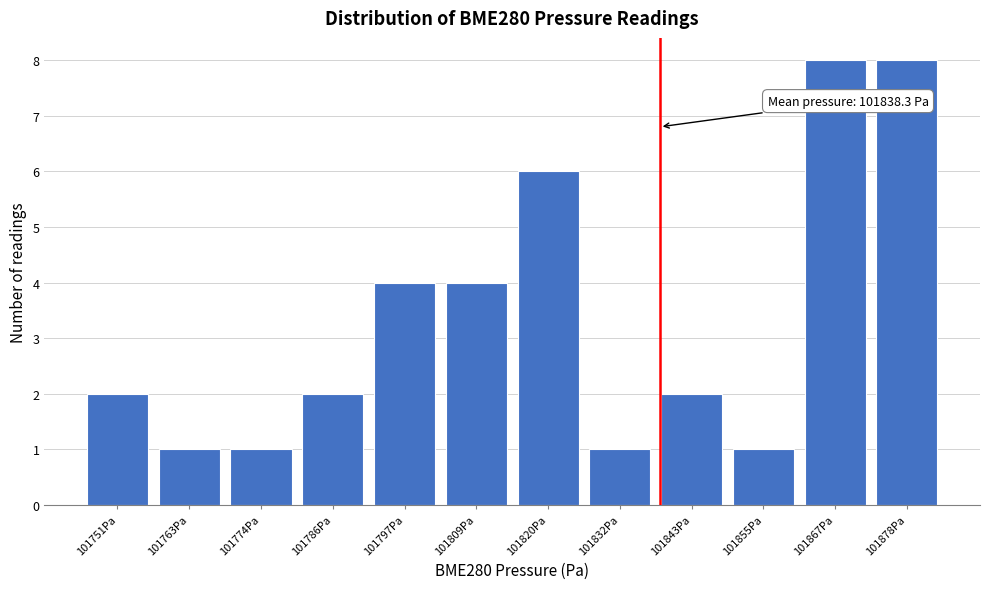

Reading left to right, what are all the values shown in this chart?

101751Pa=2	101763Pa=1	101774Pa=1	101786Pa=2	101797Pa=4	101809Pa=4	101820Pa=6	101832Pa=1	101843Pa=2	101855Pa=1	101867Pa=8	101878Pa=8